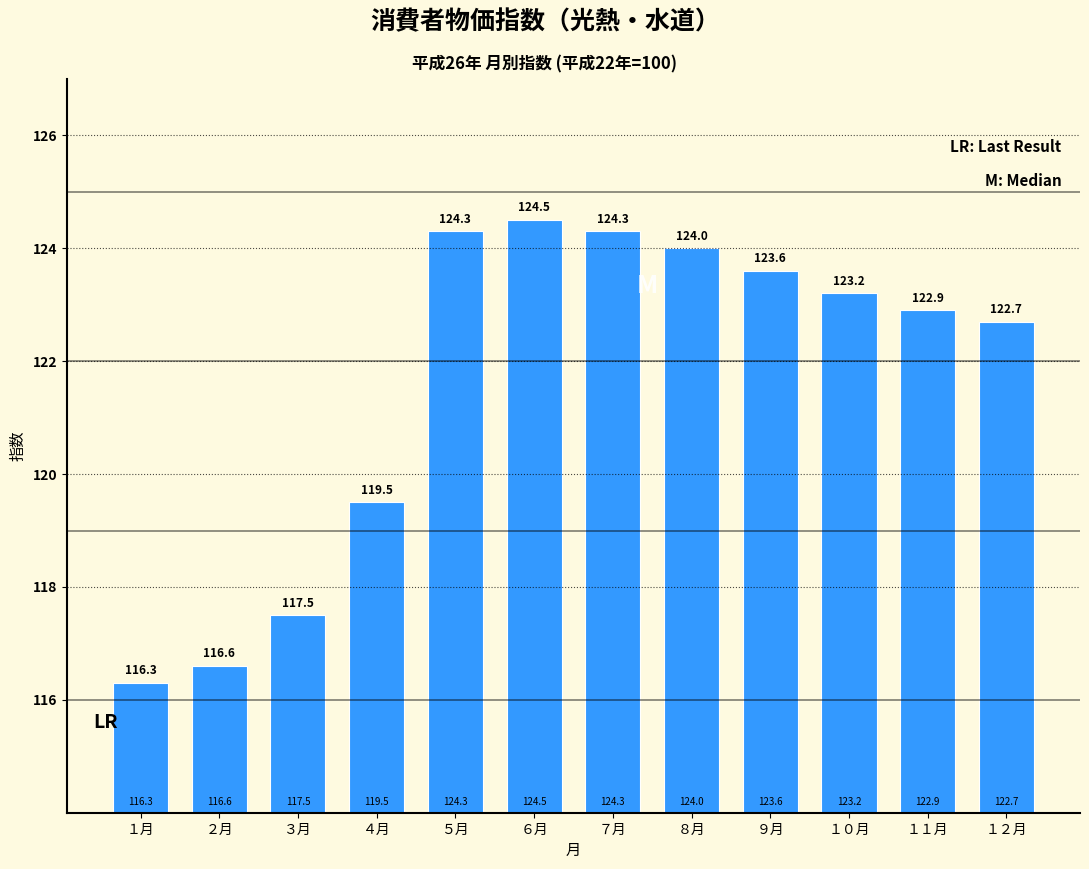

Reading right to left, extract all data points from this chart.

122.7	122.9	123.2	123.6	124.0	124.3	124.5	124.3	119.5	117.5	116.6	116.3